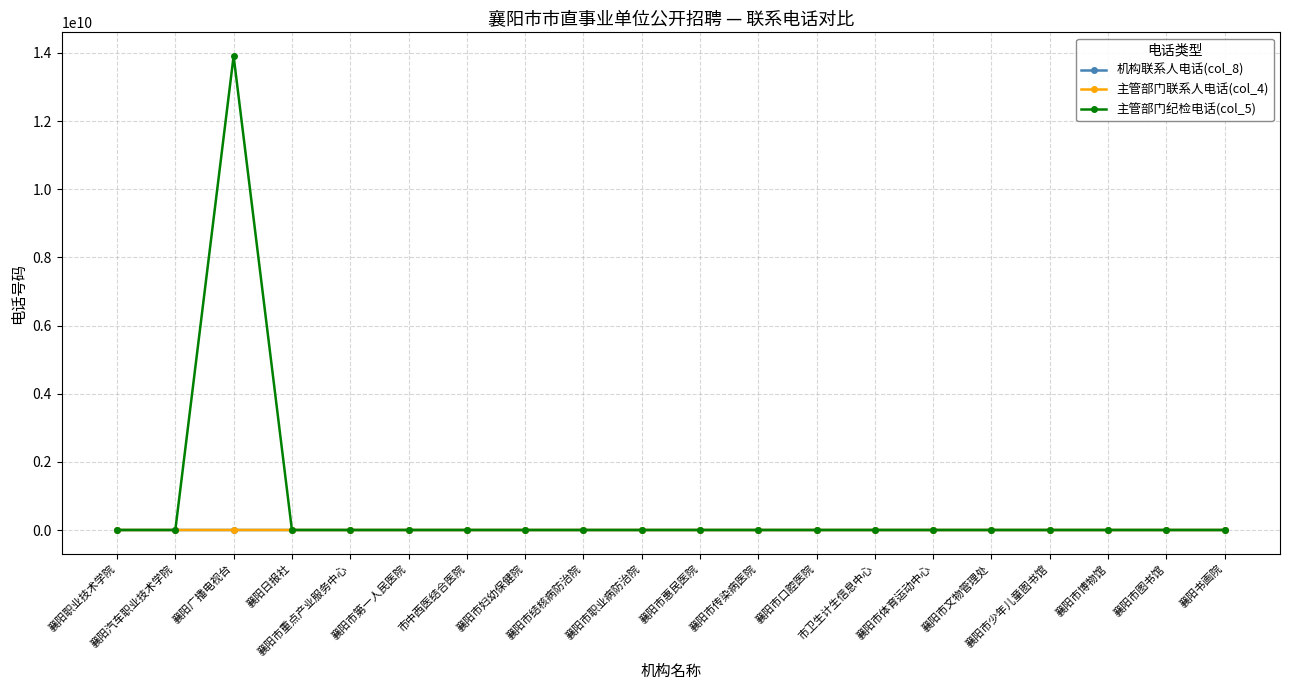

Which series has the largest total across all categories?

主管部门纪检电话(col_5)